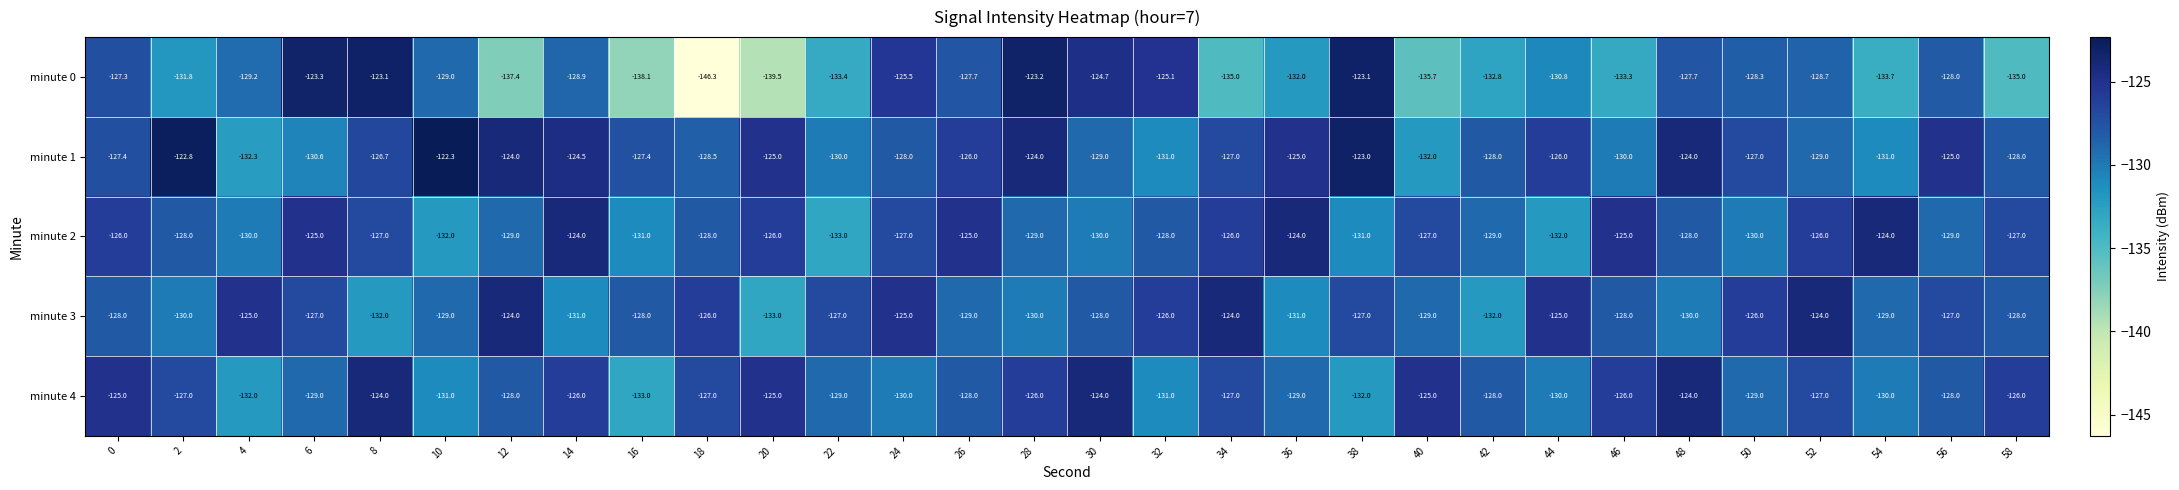

What is the total value across all series at 16?

-657.5